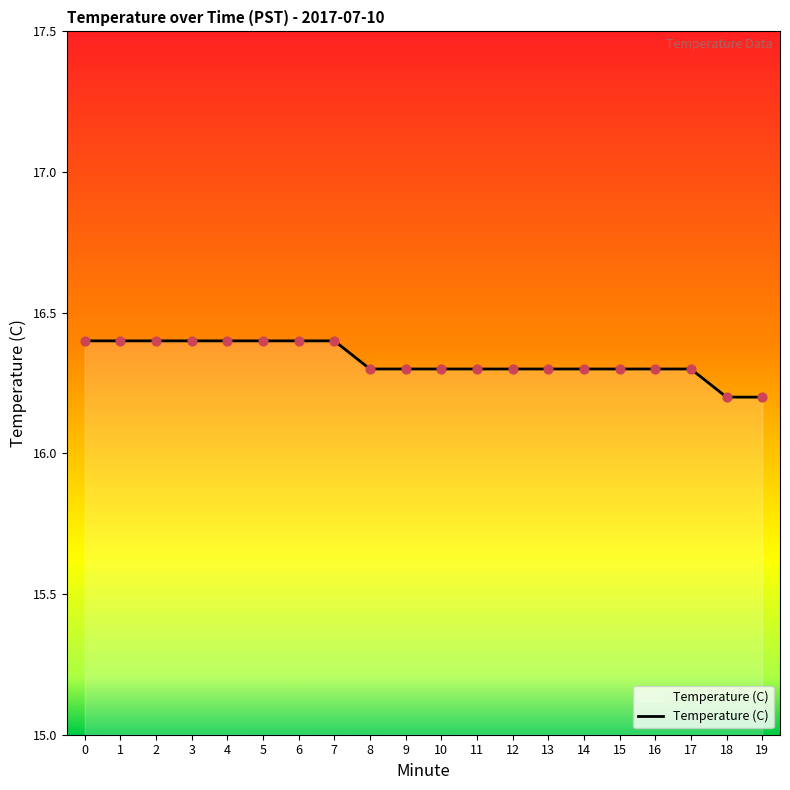

Which has a higher value, 15 or 5?

5